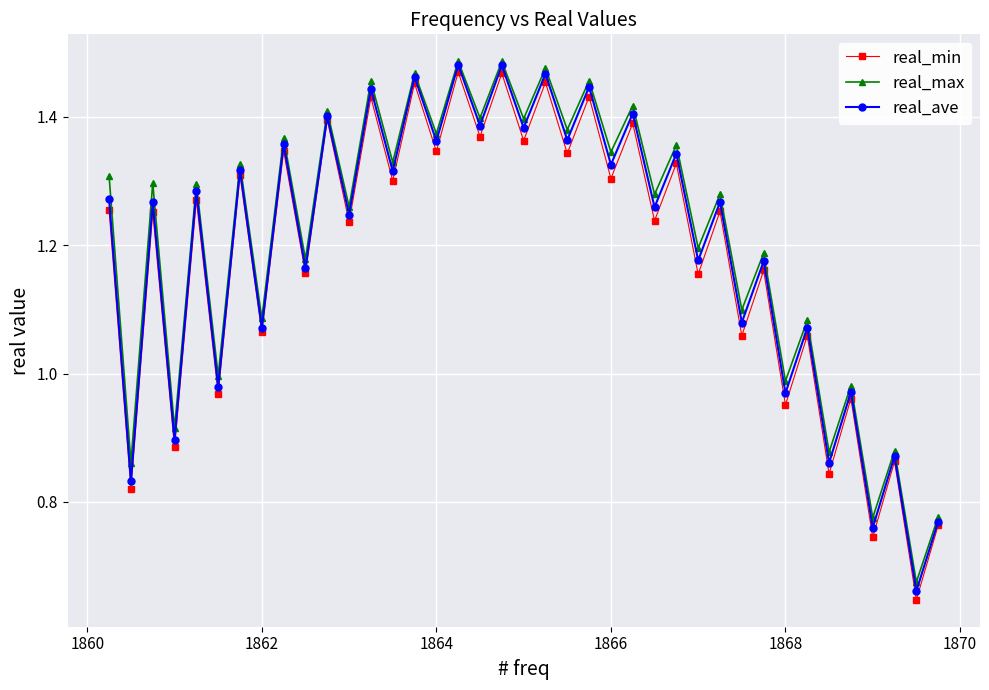

In real_max, how many points are higher than both neighbors (excluding endpoints)?

18